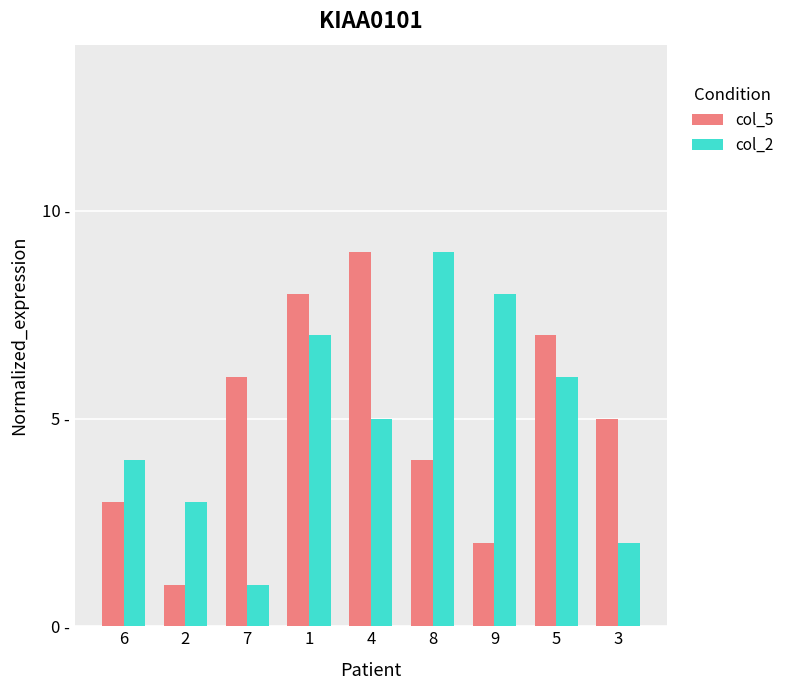

Does the chart contain any negative values?

No